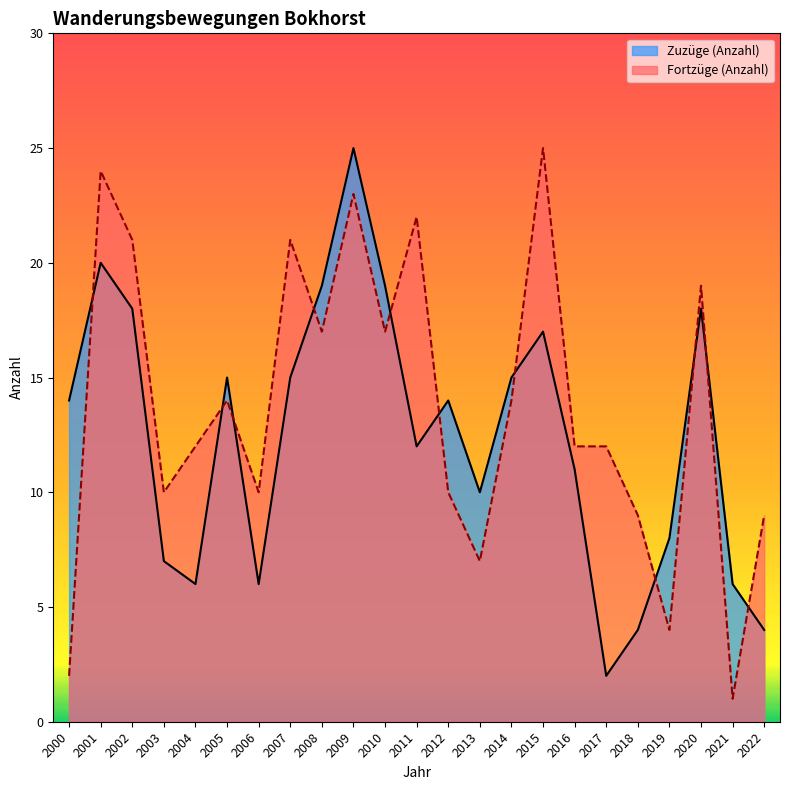

What value does the Fortzüge (Anzahl) series have at 2003, to the nearest 10?

10